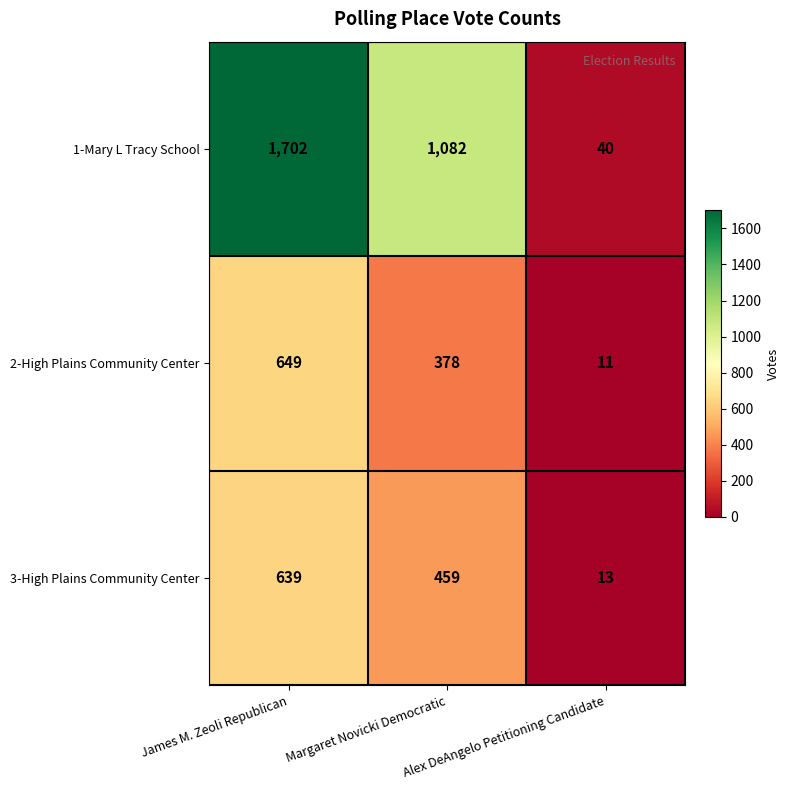

Which series has the widest spread of values?

1-Mary L Tracy School